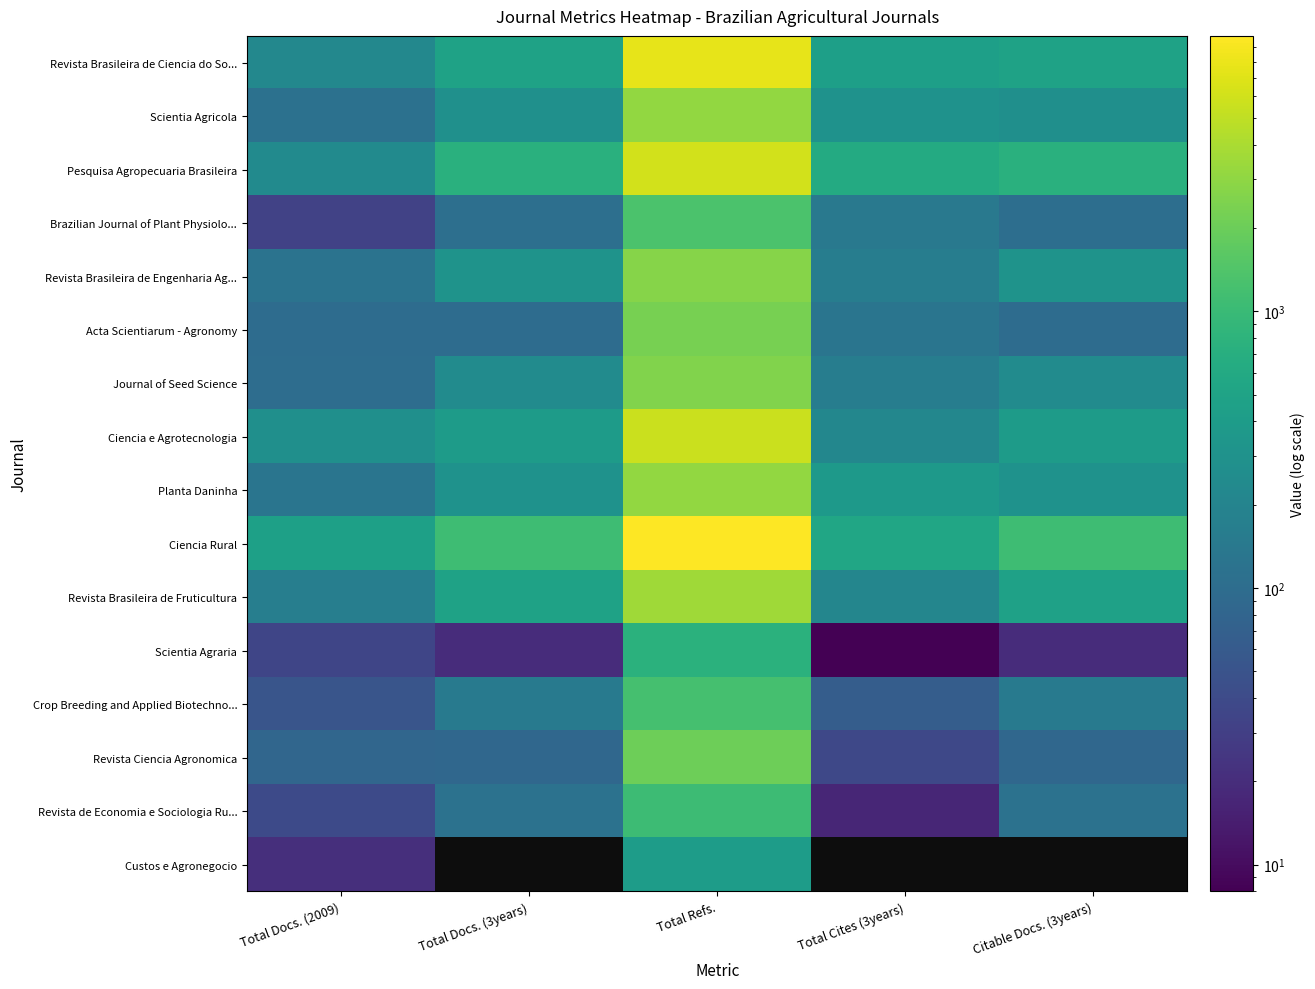

What is the sum of the Journal of Seed Science values at Citable Docs. (3years) and Total Docs. (3years)?

492.0